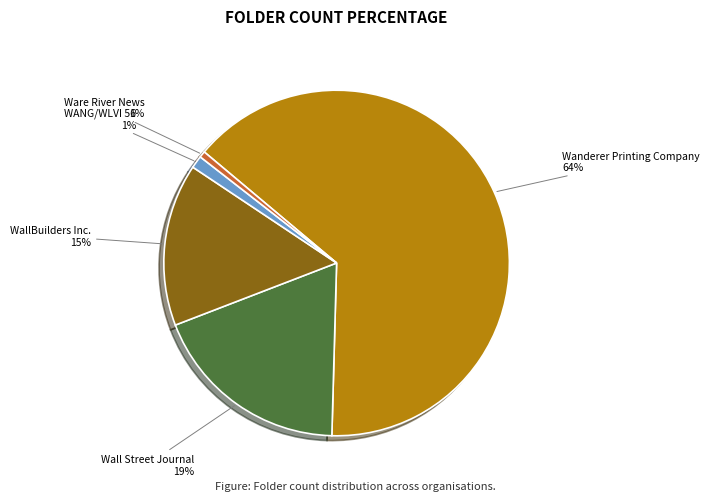

What is the majority slice?

Wanderer Printing Company